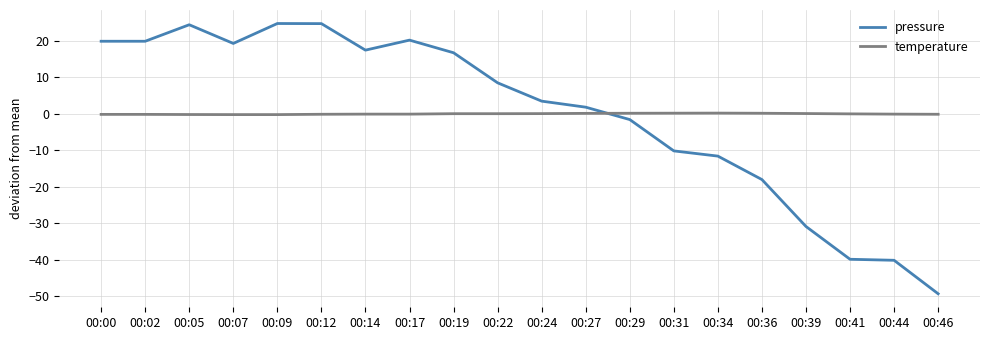

True or false: pressure has a value of 16.1 at 00:09.

False